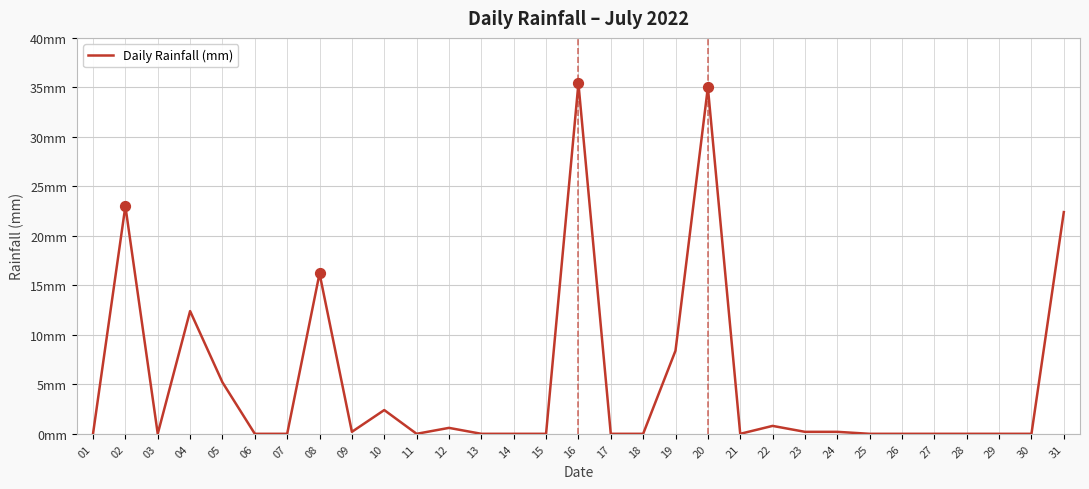

What is the change in value from 23 to 30?

-0.2